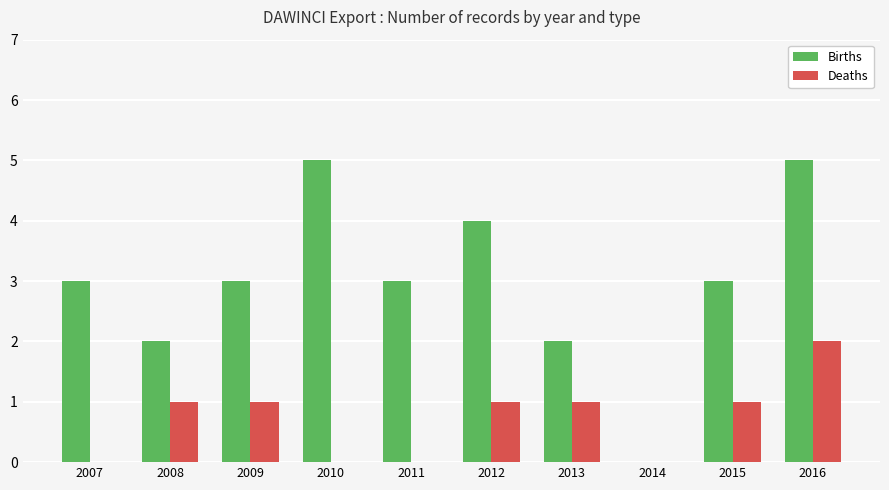

What is the highest value of the Births series?

5